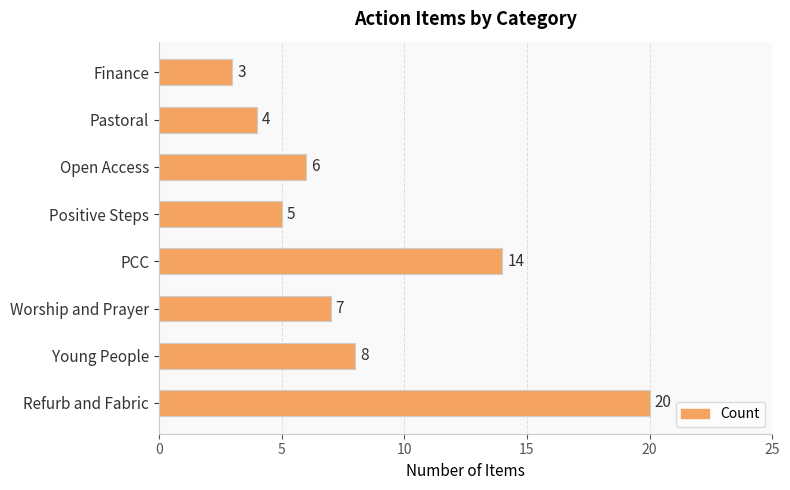

Reading top to bottom, list all the values displayed in this chart.

3	4	6	5	14	7	8	20